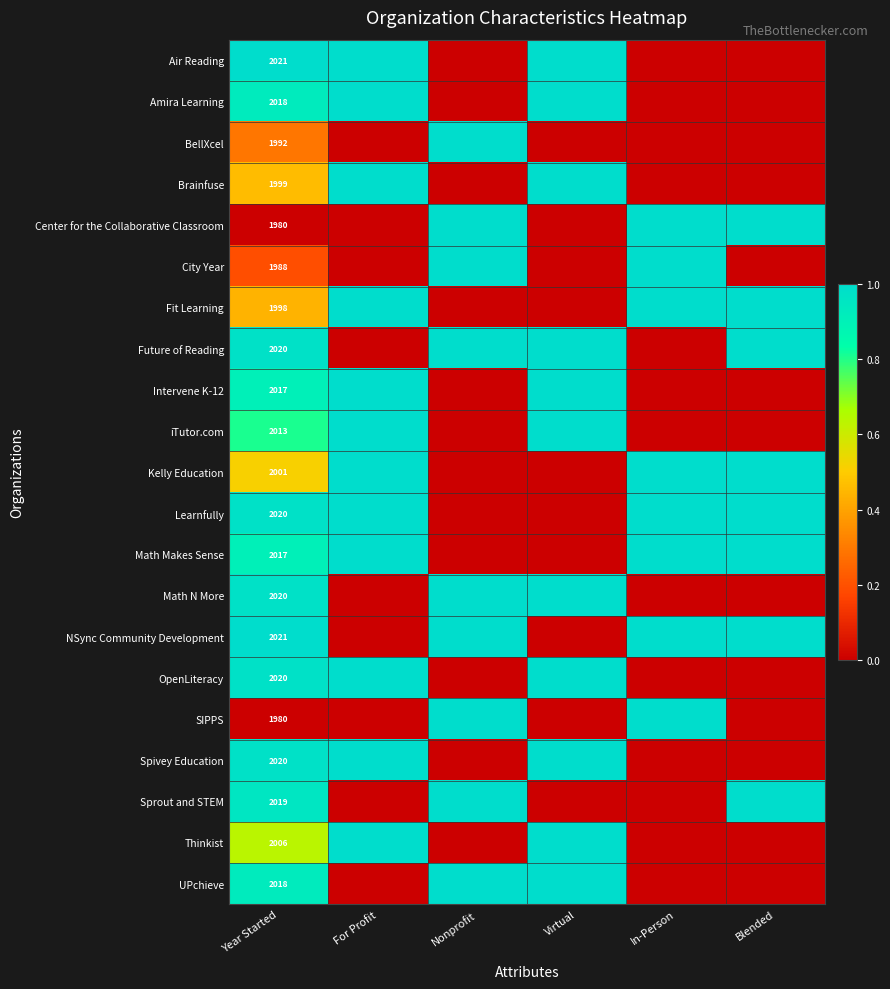

What is the difference between the highest and lowest values at Year Started?

41